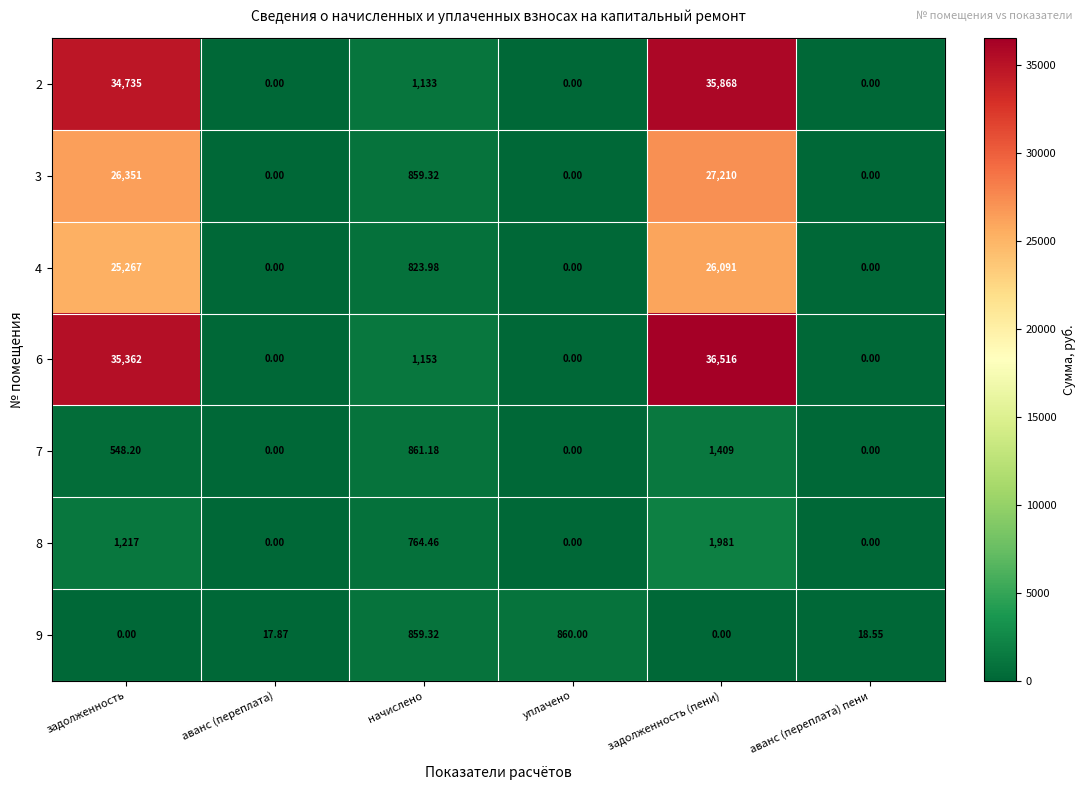

Is the value of 6 at начислено greater than the value of 3 at уплачено?

Yes